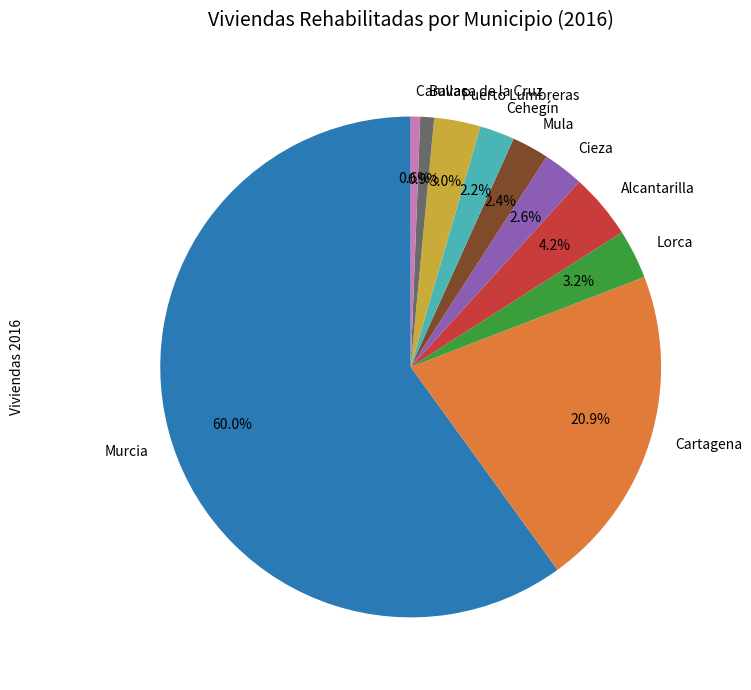

True or false: Bullas accounts for 1% of the total.

True